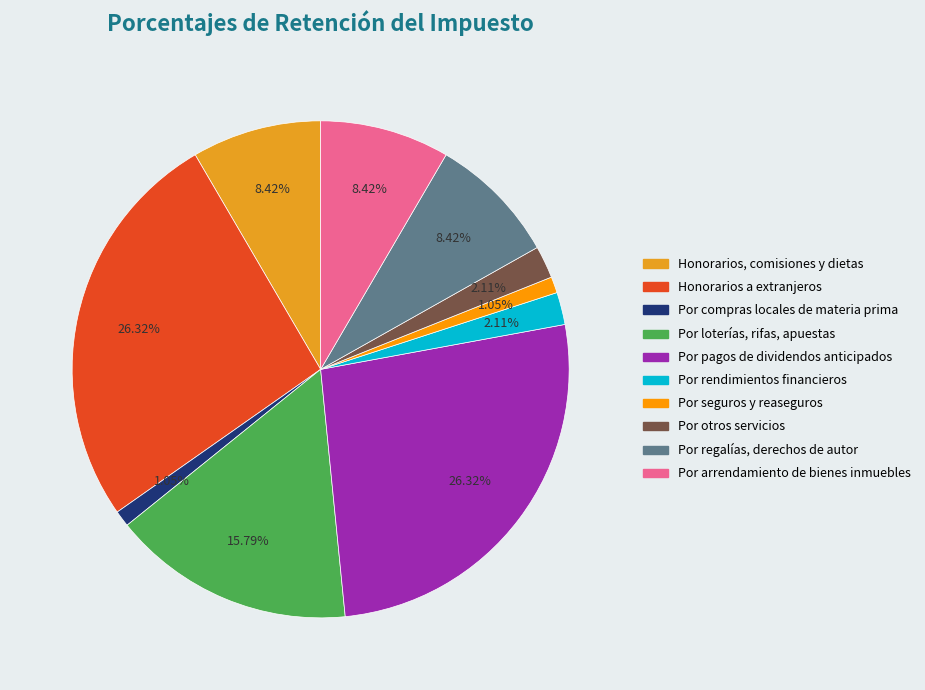

To the nearest percent, what is the difference between the largest and smallest slice percentages?

25%